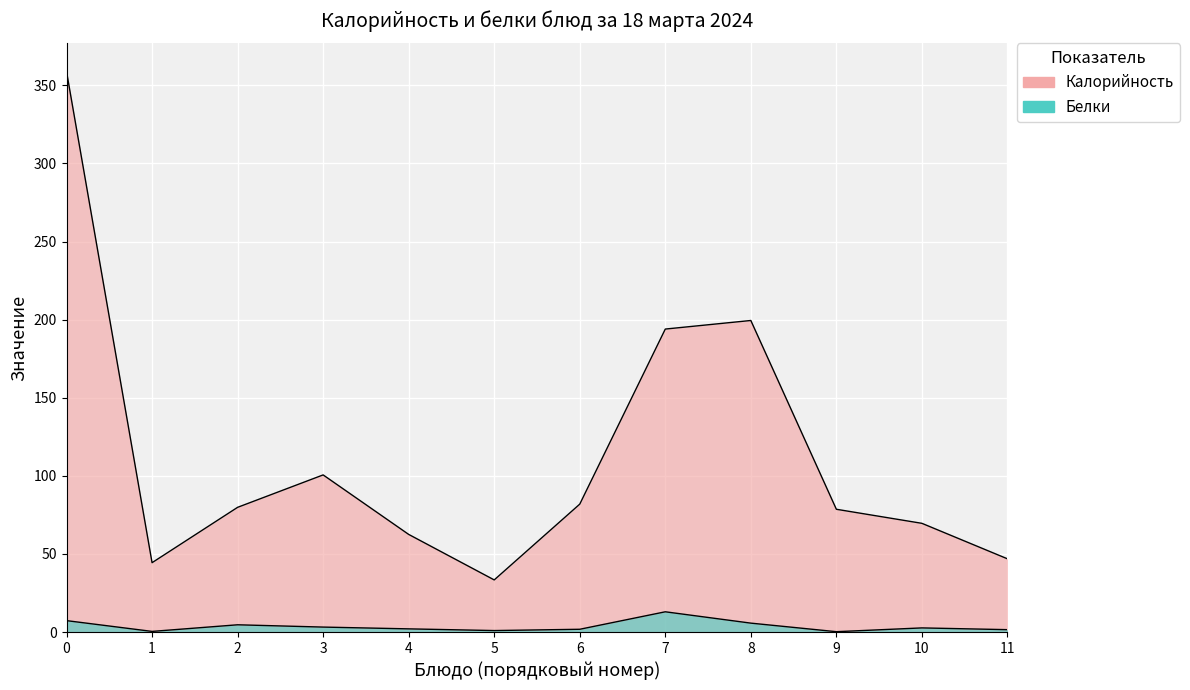

True or false: Калорийность and Белки cross at least once.

False